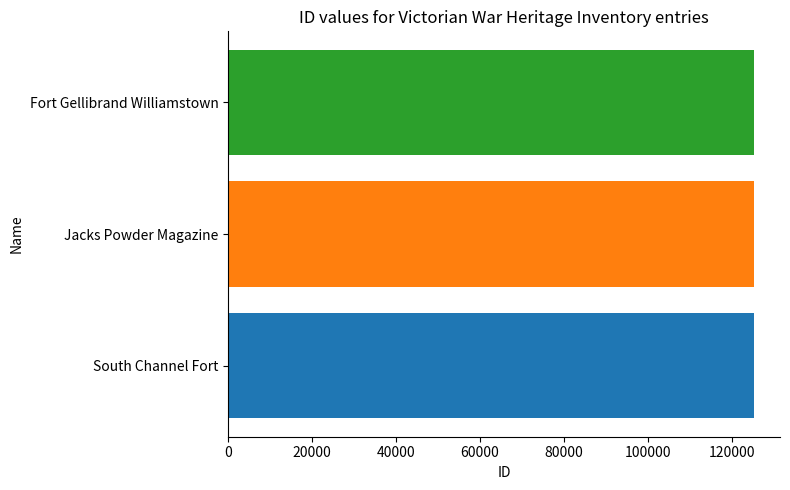

What is the approximate value at Fort Gellibrand Williamstown?

125286